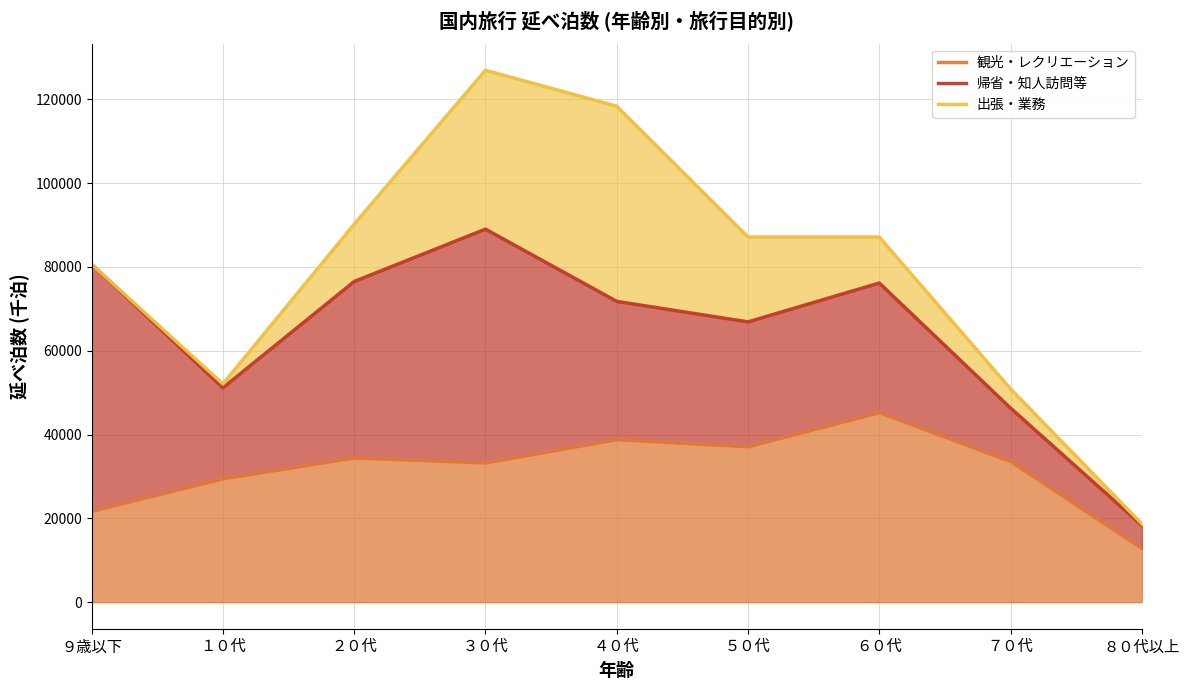

Where is the first local maximum for 観光・レクリエーション?

２０代